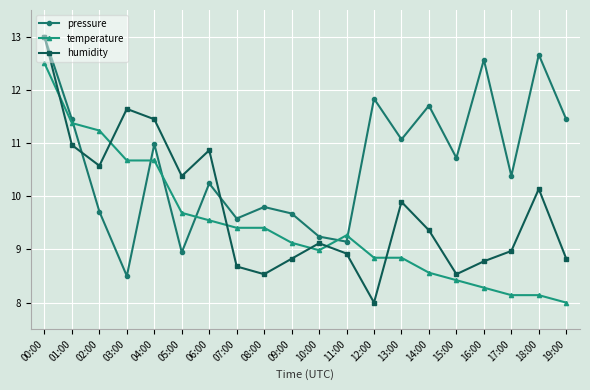

How many lines are shown in the chart?

3